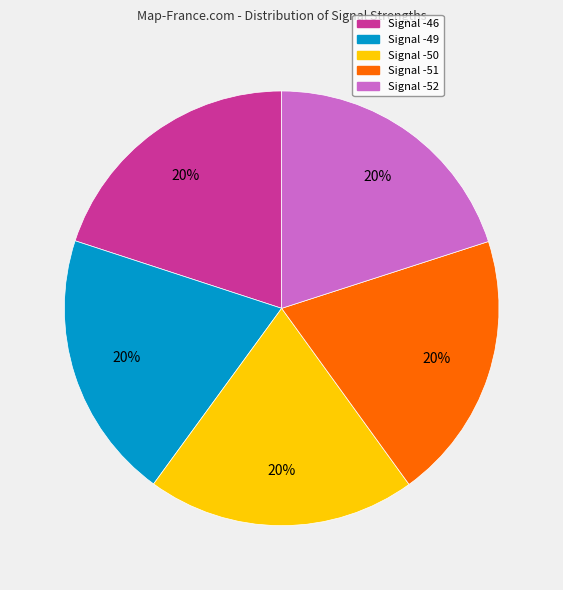

Approximately how many times larger is the value at Signal -50 compared to Signal -52?

1.0